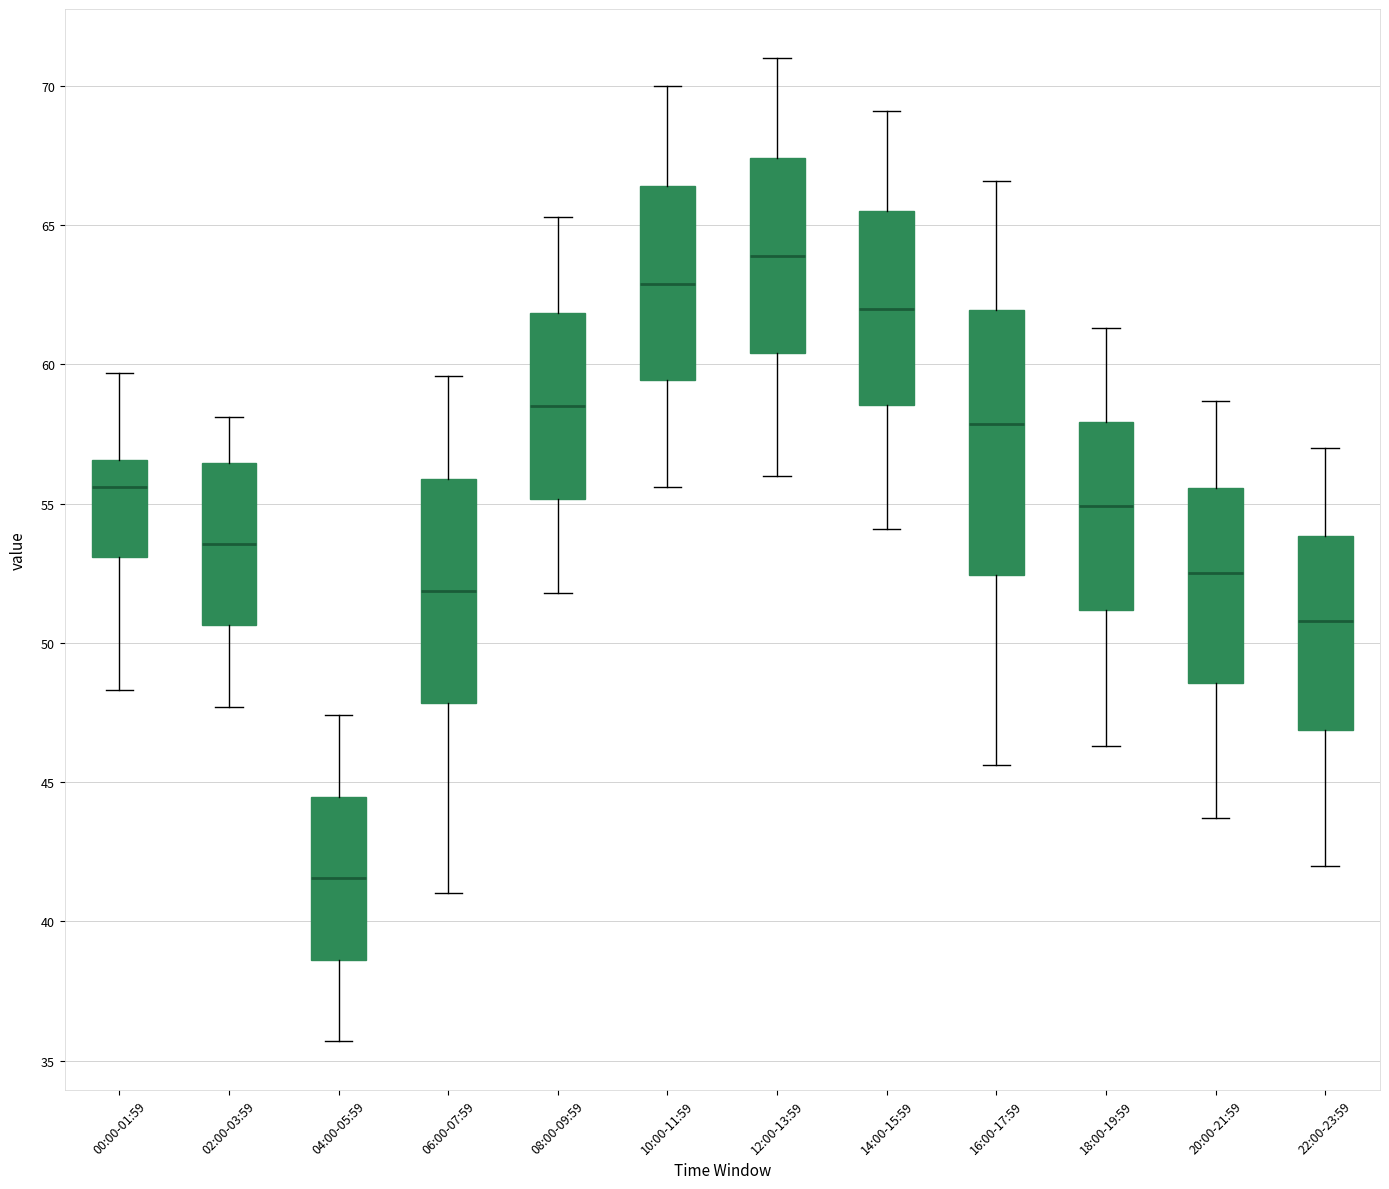

Reading left to right, read every box against the y-axis: the position of its median line, the range the box covers, and the ends of its whiskers. The values are not printed on the chart, so give them approximately, as read against the axis.

00:00-01:59: median 55.5, box 53.0 to 56.5, whiskers 48.5 to 59.5
02:00-03:59: median 53.5, box 50.5 to 56.5, whiskers 47.5 to 58.0
04:00-05:59: median 41.5, box 38.5 to 44.5, whiskers 35.5 to 47.5
06:00-07:59: median 52.0, box 48.0 to 56.0, whiskers 41.0 to 59.5
08:00-09:59: median 58.5, box 55.0 to 62.0, whiskers 52.0 to 65.5
10:00-11:59: median 63.0, box 59.5 to 66.5, whiskers 55.5 to 70.0
12:00-13:59: median 64.0, box 60.5 to 67.5, whiskers 56.0 to 71.0
14:00-15:59: median 62.0, box 58.5 to 65.5, whiskers 54.0 to 69.0
16:00-17:59: median 58.0, box 52.5 to 62.0, whiskers 45.5 to 66.5
18:00-19:59: median 55.0, box 51.0 to 58.0, whiskers 46.5 to 61.5
20:00-21:59: median 52.5, box 48.5 to 55.5, whiskers 43.5 to 58.5
22:00-23:59: median 51.0, box 47.0 to 54.0, whiskers 42.0 to 57.0